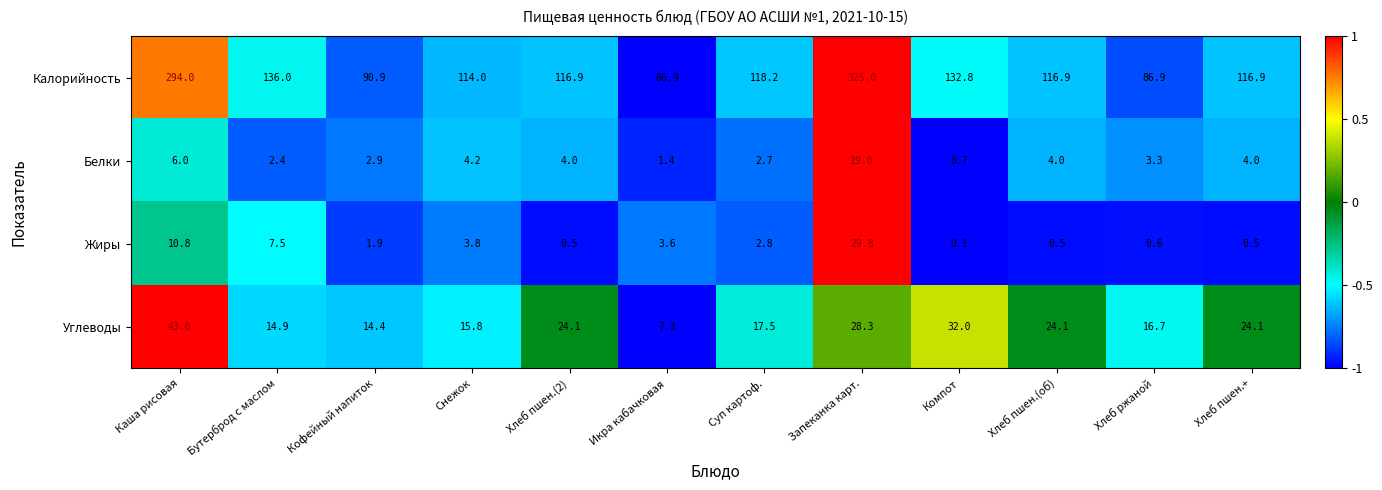

What is the spread (max minus min) of values at Бутерброд с маслом?

133.6